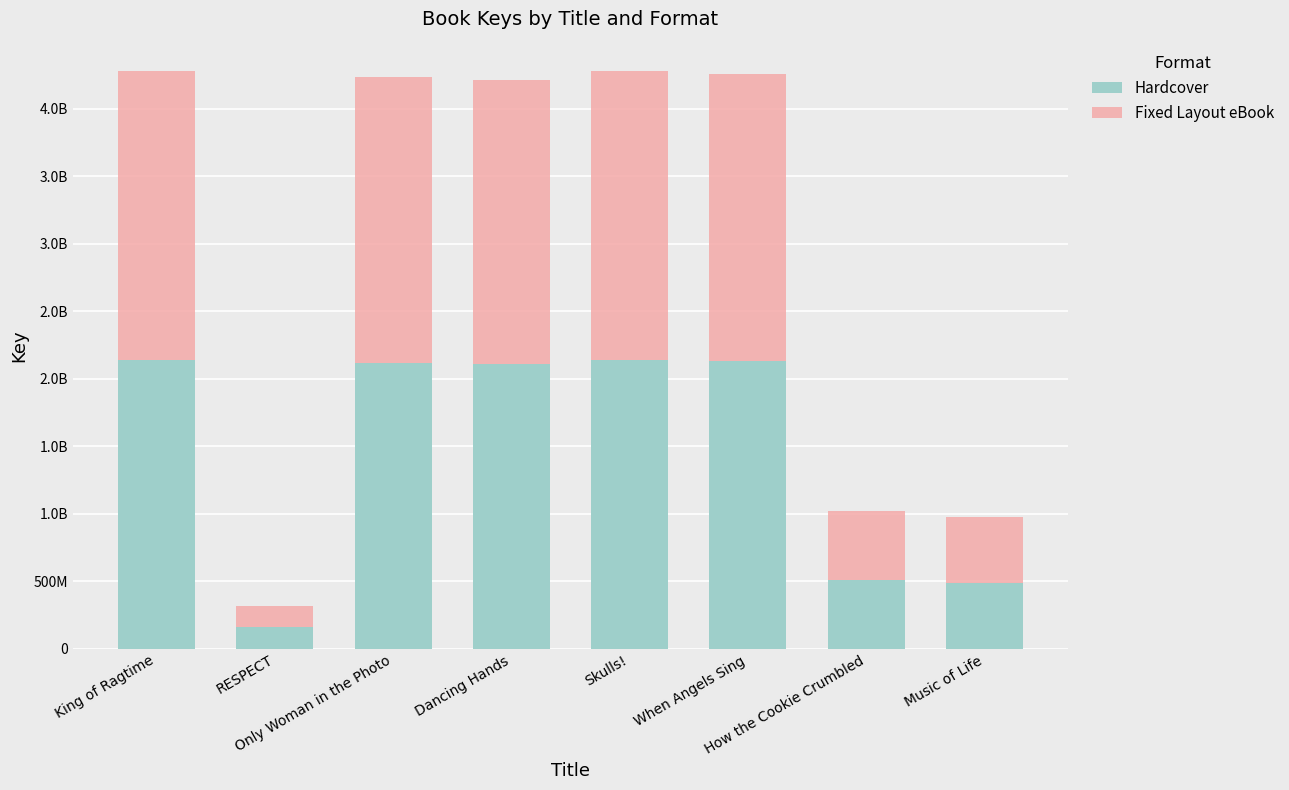

What is the label of the 5th bar from the left?

Skulls!